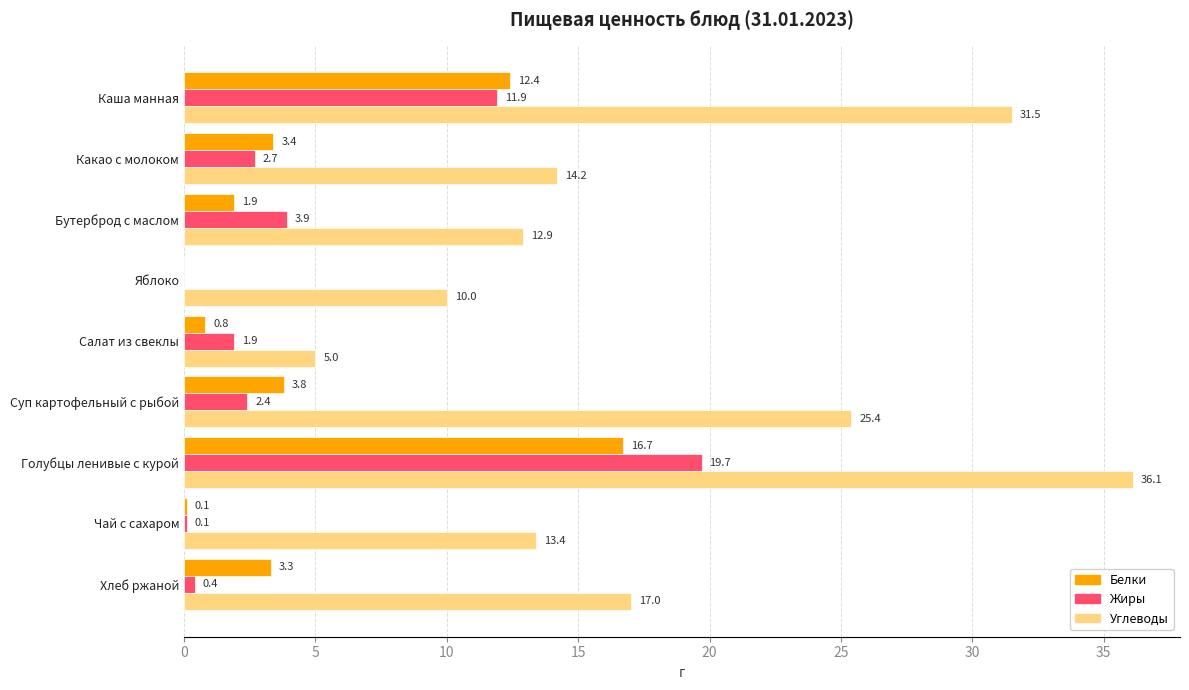

How many data points in Углеводы are above 14?

5